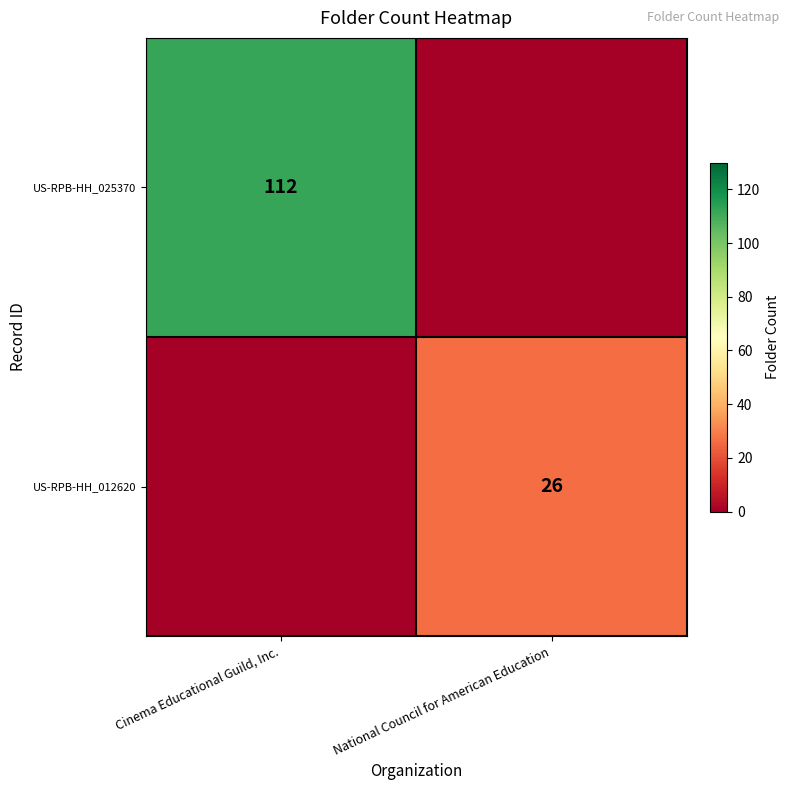

At which category is the sum across all series the highest?

Cinema Educational Guild, Inc.